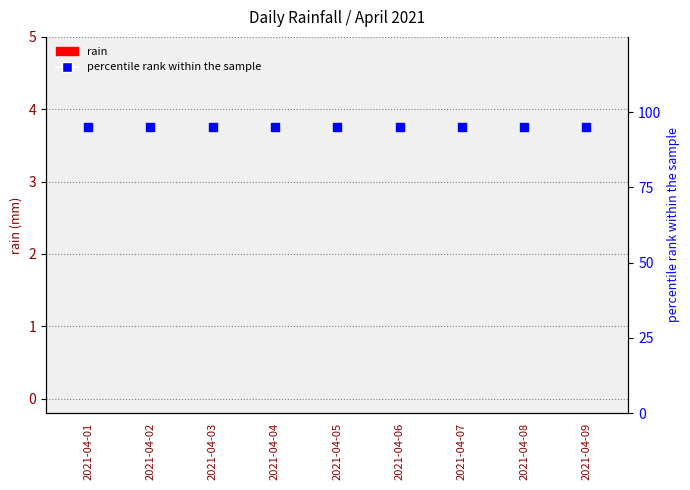

Is the value of percentile rank within the sample at 2021-04-08 greater than the value of rain at 2021-04-06?

Yes